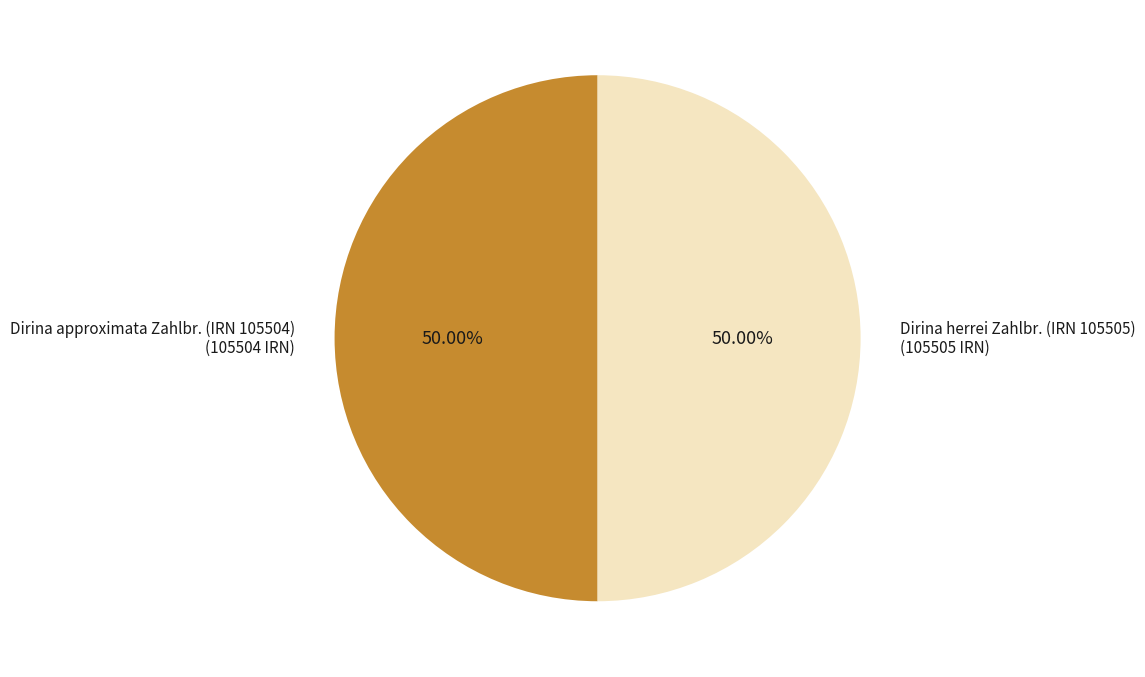

Approximately how many times larger is the value at Dirina approximata Zahlbr. (IRN 105504) compared to Dirina herrei Zahlbr. (IRN 105505)?

1.0